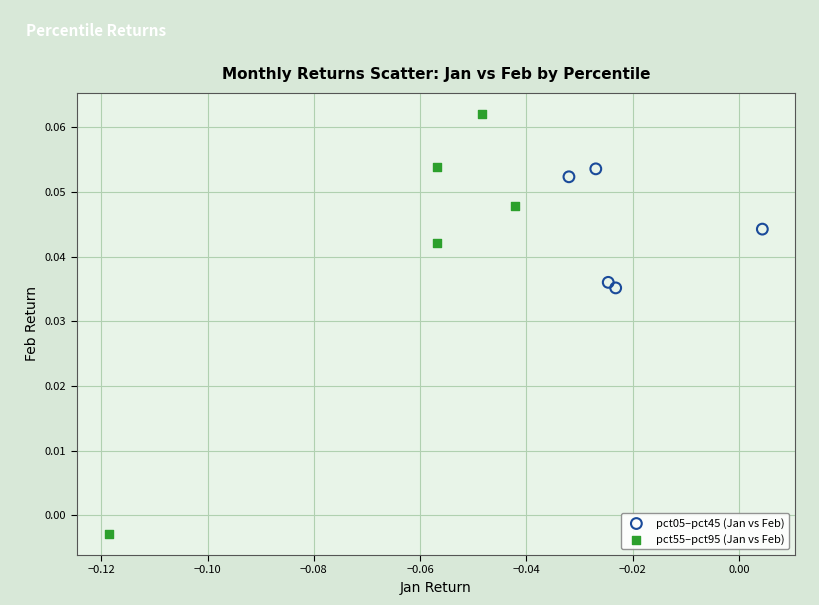

Which series contains the highest Y value?

pct55–pct95 (Jan vs Feb)